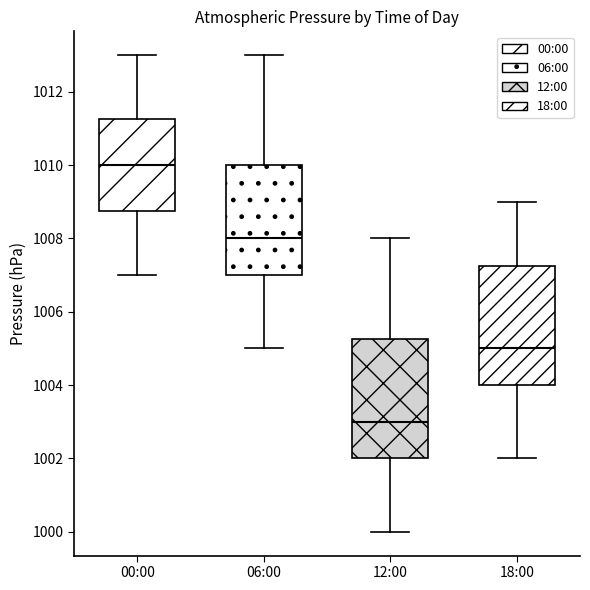

Reading left to right, read every box against the y-axis: the position of its median line, the range the box covers, and the ends of its whiskers. The values are not printed on the chart, so give them approximately, as read against the axis.

00:00: median 1010.0, box 1008.8 to 1011.2, whiskers 1007.0 to 1013.0
06:00: median 1008.0, box 1007.0 to 1010.0, whiskers 1005.0 to 1013.0
12:00: median 1003.0, box 1002.0 to 1005.2, whiskers 1000.0 to 1008.0
18:00: median 1005.0, box 1004.0 to 1007.2, whiskers 1002.0 to 1009.0